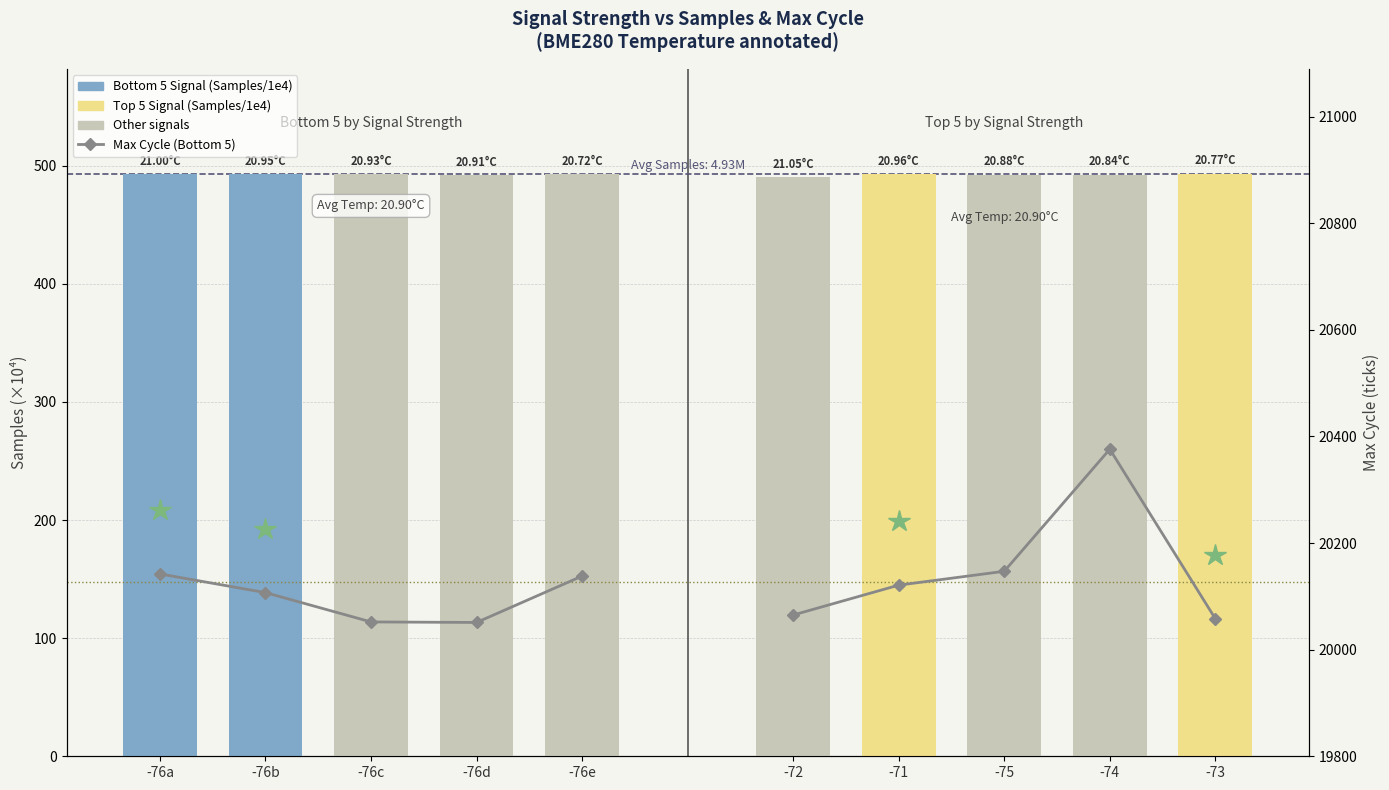

Read the Top 5 Signal (Samples/1e4) value at -75.

492.5